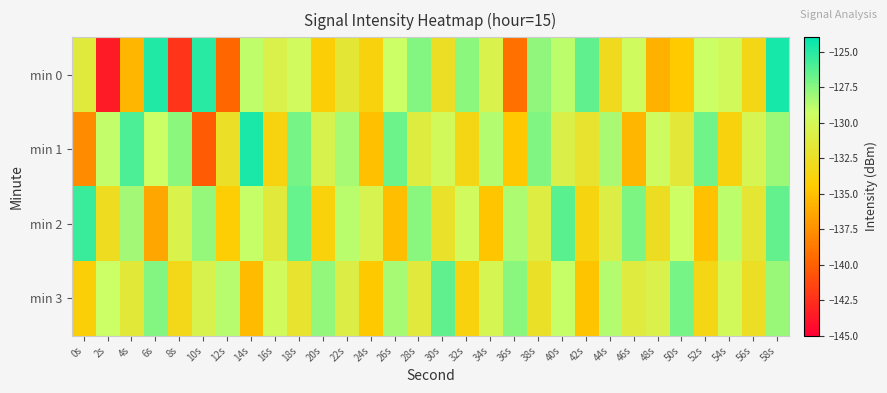

At how many categories does at least one series exceed -132?

30